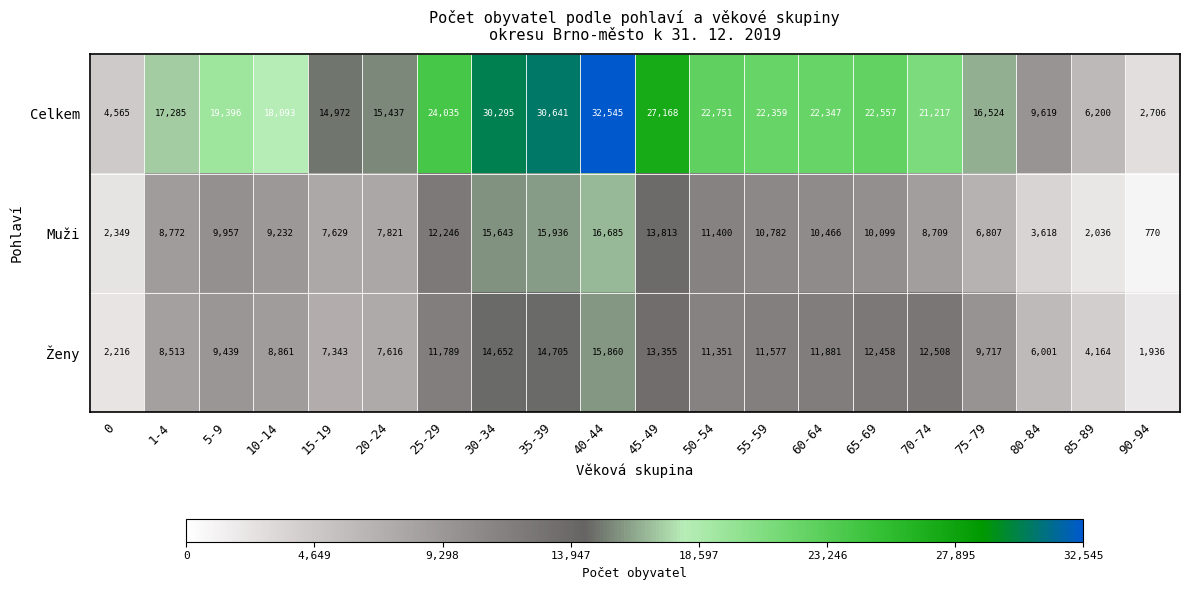

At which category is the sum across all series the highest?

40-44